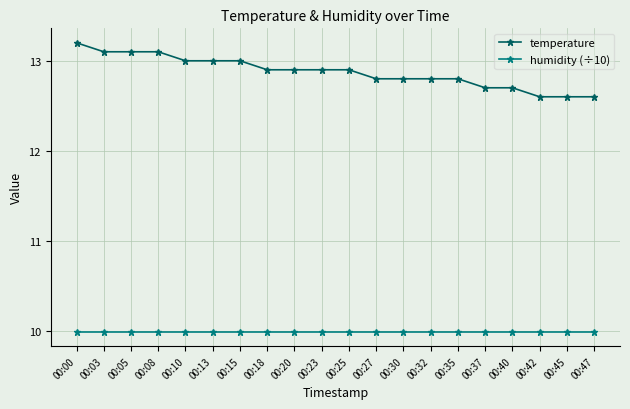

At how many categories does at least one series exceed 11?

20